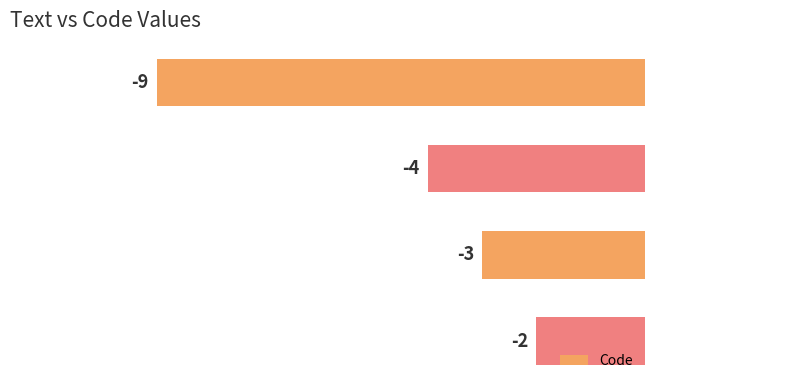

What is the difference between the maximum and minimum values?

7